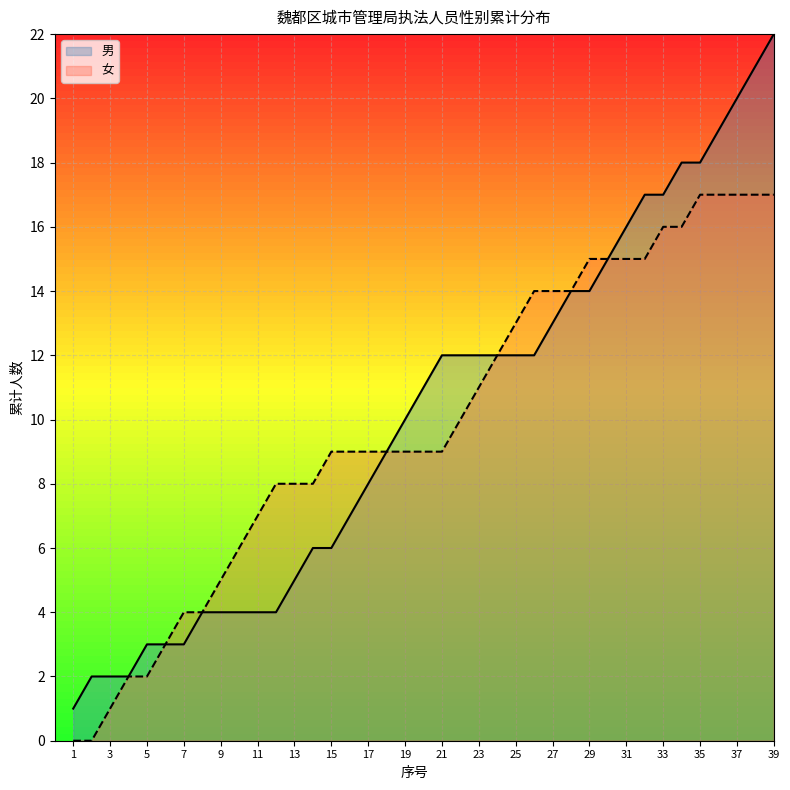

At which category is the sum across all series the highest?

39